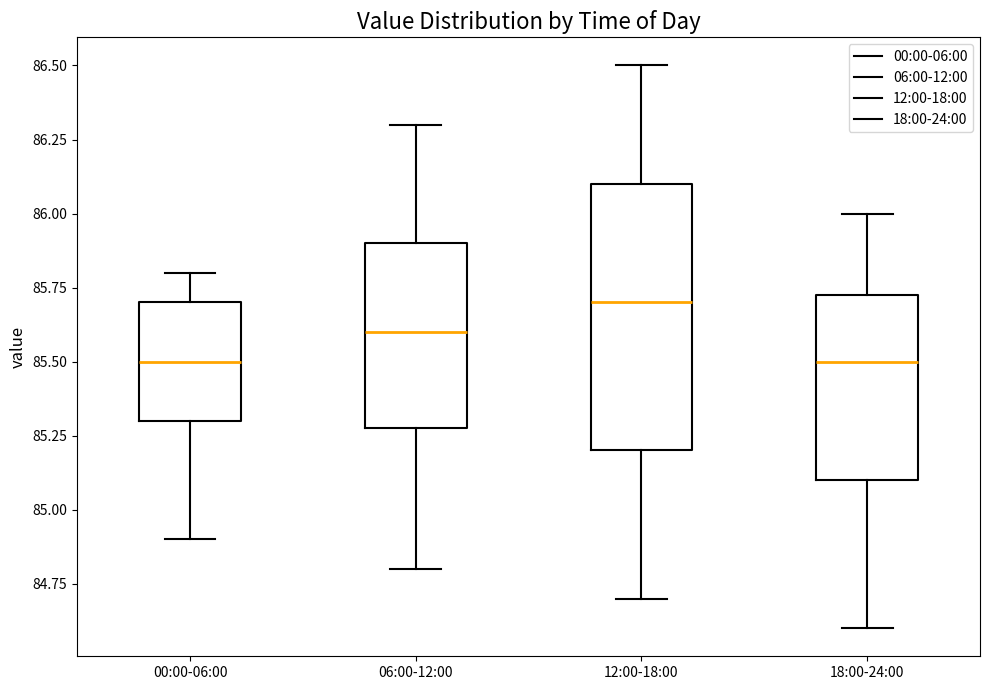

Reading left to right, transcribe this box plot: for each box, give where its median line is, the range the box spans, and where its two whiskers end, as read against the y-axis. The values are not printed on the chart, so give them approximately, as read against the axis.

00:00-06:00: median 85.50, box 85.30 to 85.70, whiskers 84.90 to 85.80
06:00-12:00: median 85.60, box 85.30 to 85.90, whiskers 84.80 to 86.30
12:00-18:00: median 85.70, box 85.20 to 86.10, whiskers 84.70 to 86.50
18:00-24:00: median 85.50, box 85.10 to 85.75, whiskers 84.60 to 86.00